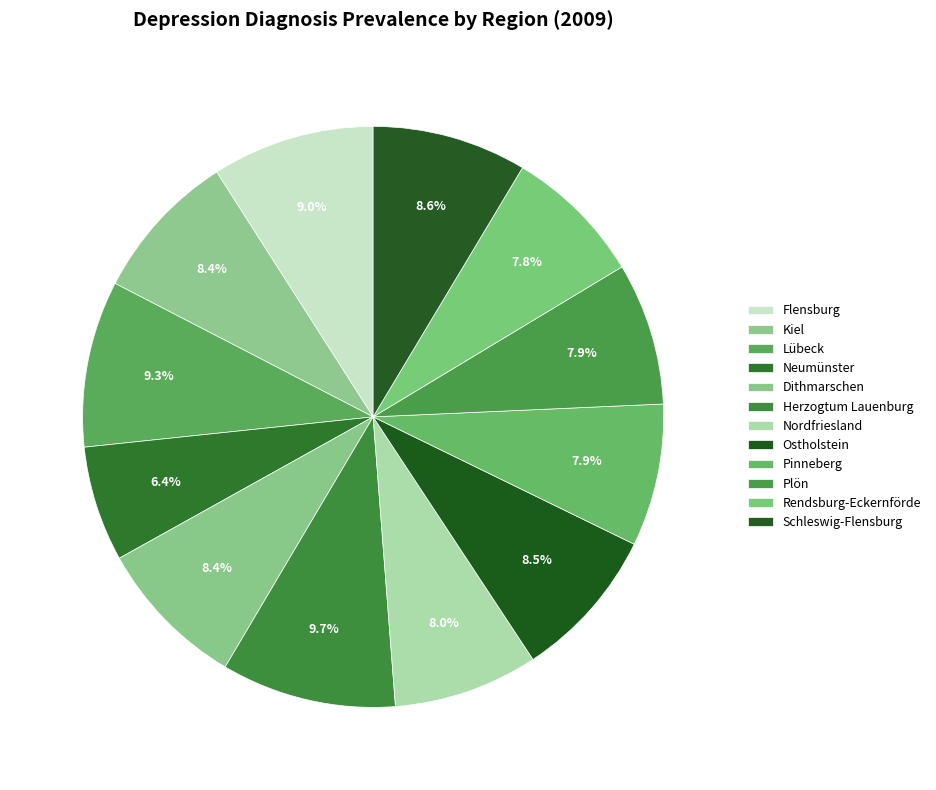

To the nearest percent, what percentage of the pie is Flensburg?

9%